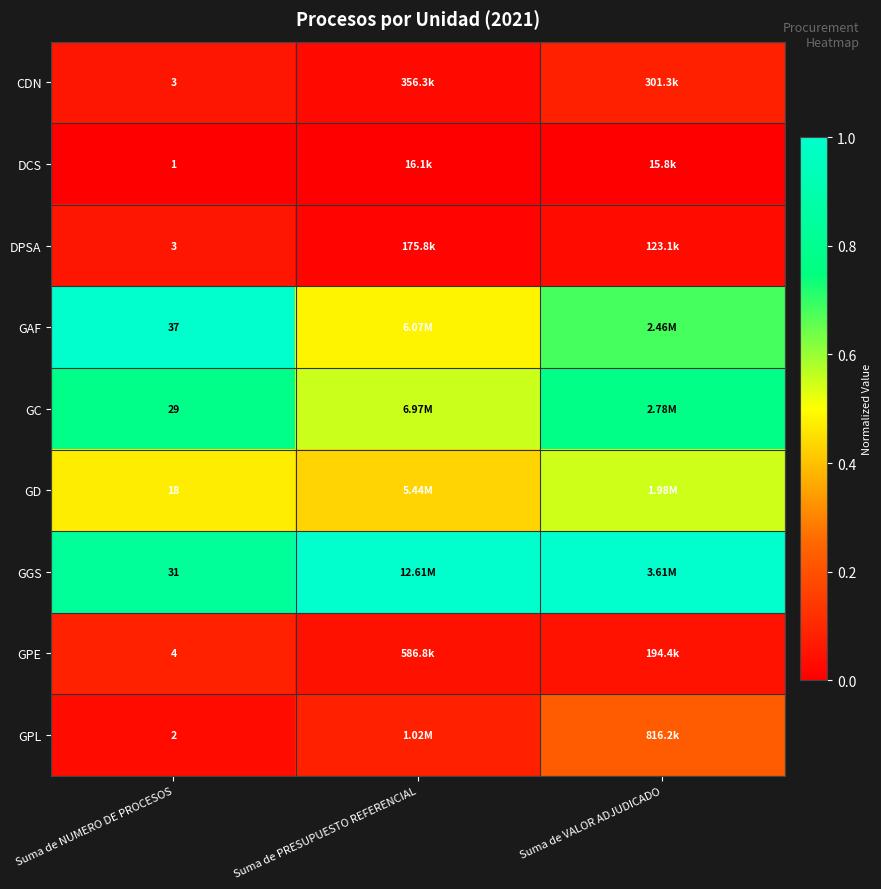

List the series in order of their peak value, highest first.

GAF, GGS, GC, GD, GPL, GPE, CDN, DPSA, DCS